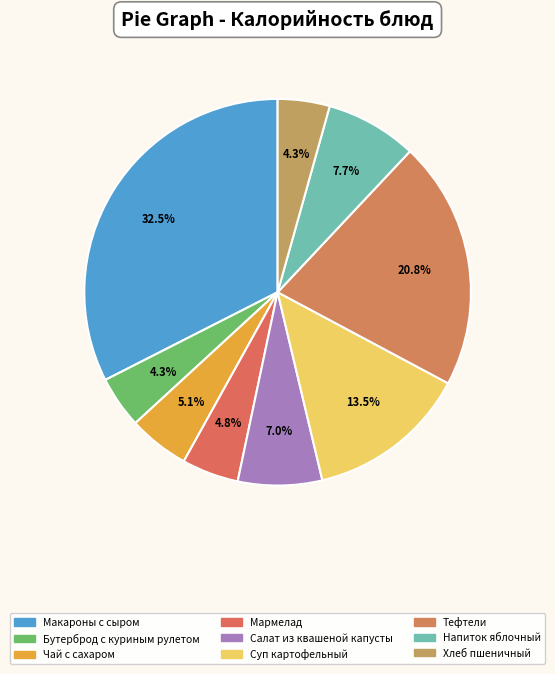

Which slice is the largest?

Макароны с сыром